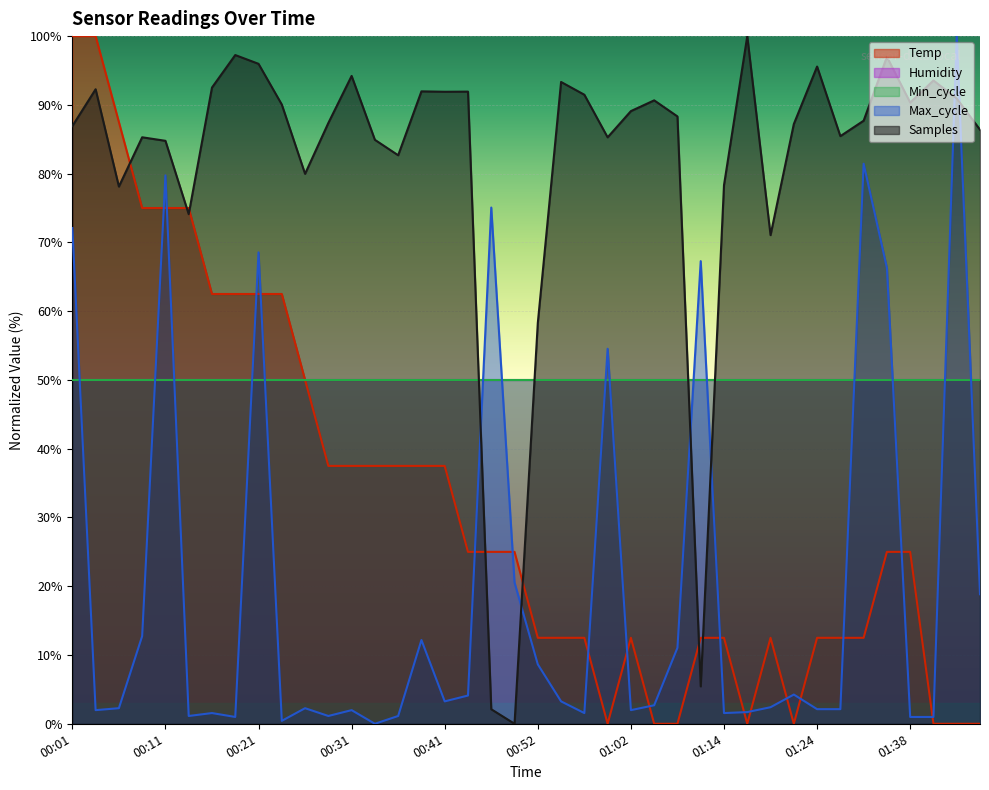

Which series has the largest total across all categories?

Samples